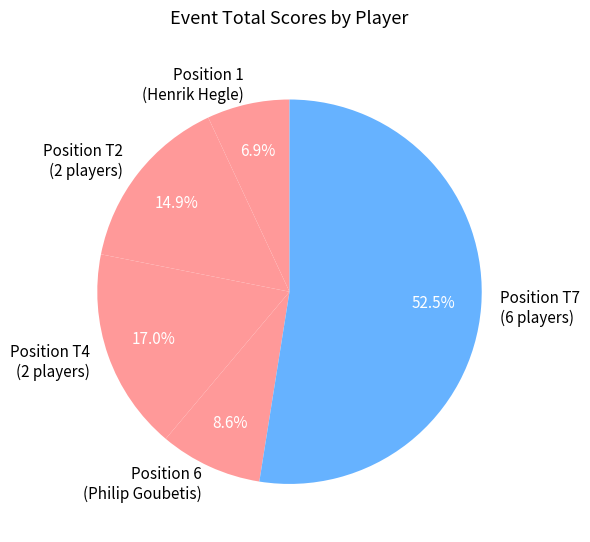

Rank the categories by value from lowest to highest.

Position 1 (Henrik Hegle), Position 6 (Philip Goubetis), Position T2 (2 players), Position T4 (2 players), Position T7 (6 players)